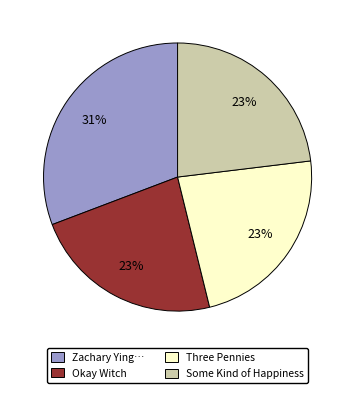

Does any single category account for the majority?

No